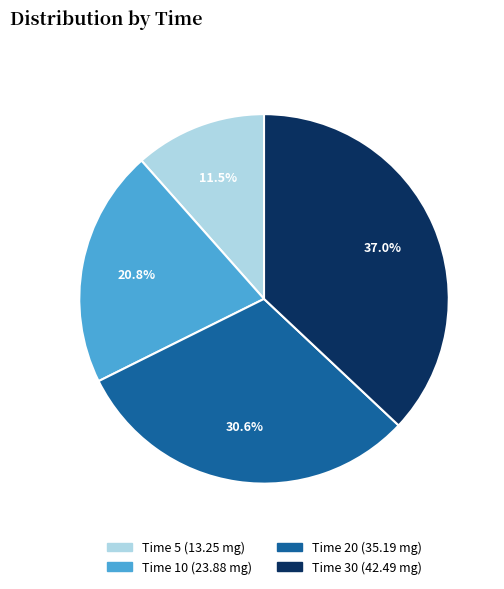

Is there any slice that represents more than half of the pie?

No